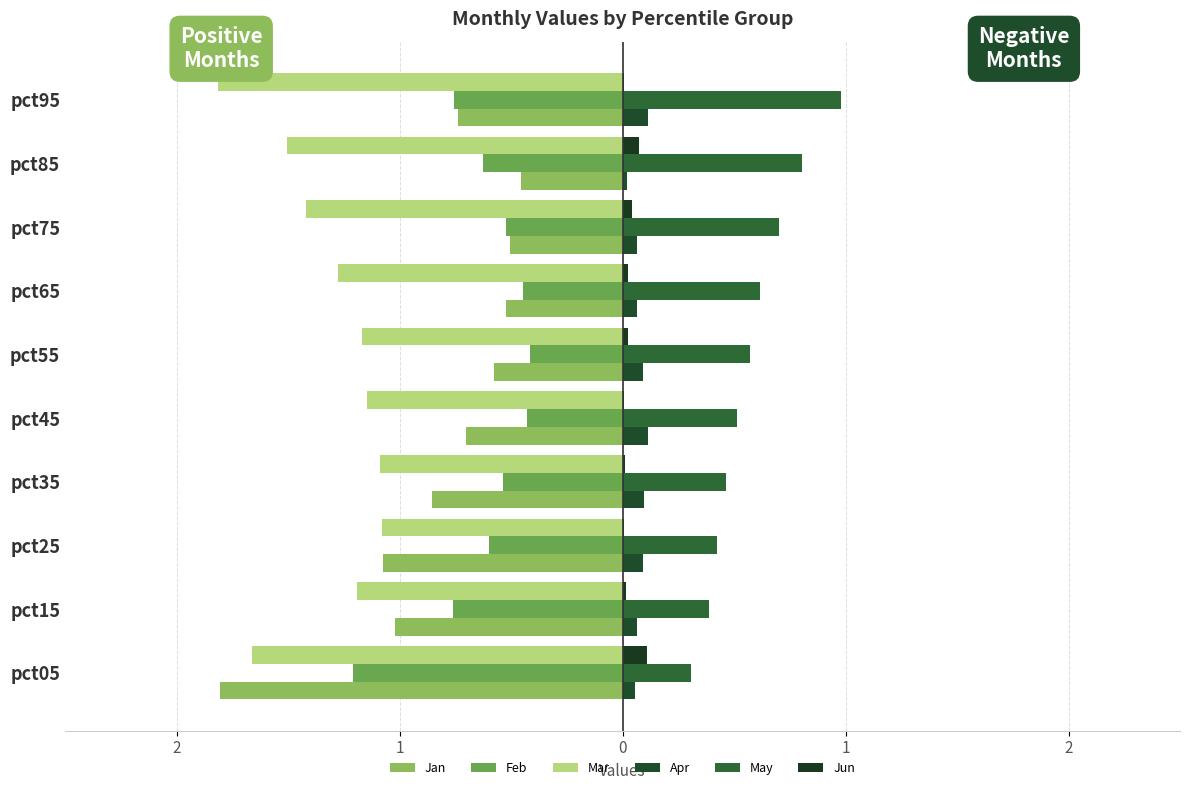

What are all the series names shown in the legend?

Jan, Feb, Mar, Apr, May, Jun